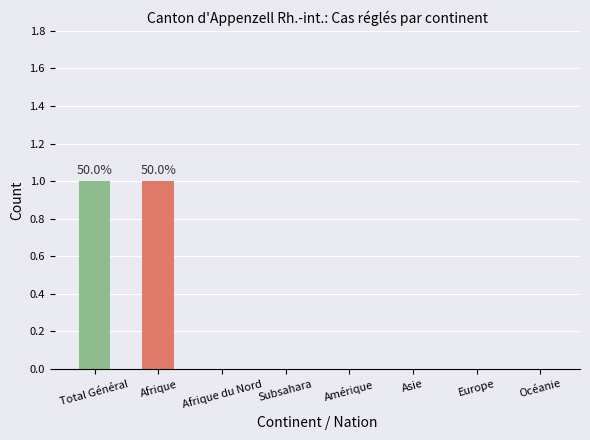

True or false: the data shows 1 at Afrique du Nord.

False